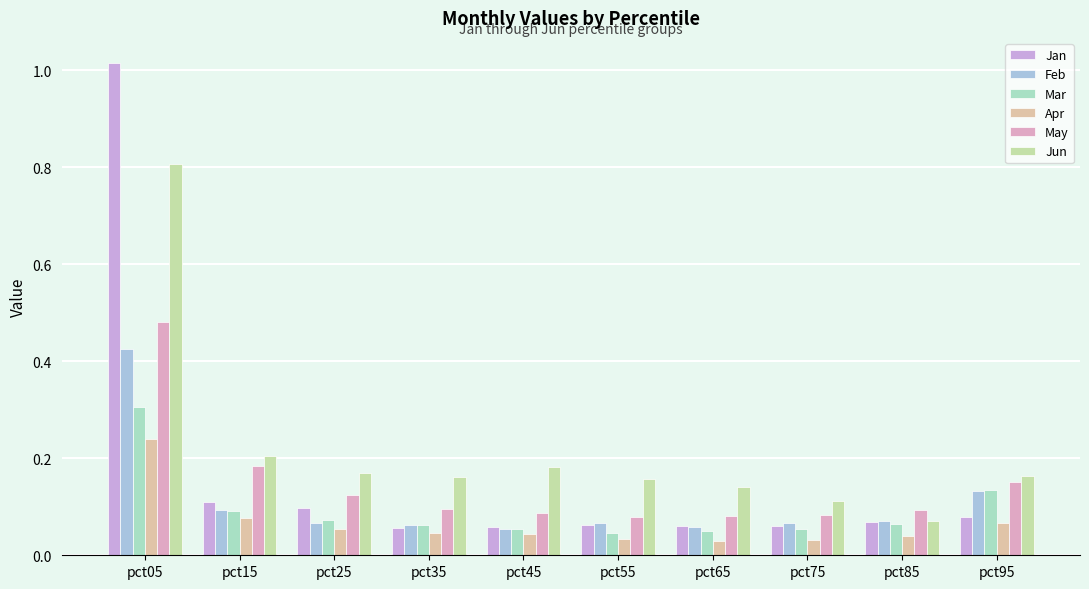

What is the total value across all series at pct75?

0.4